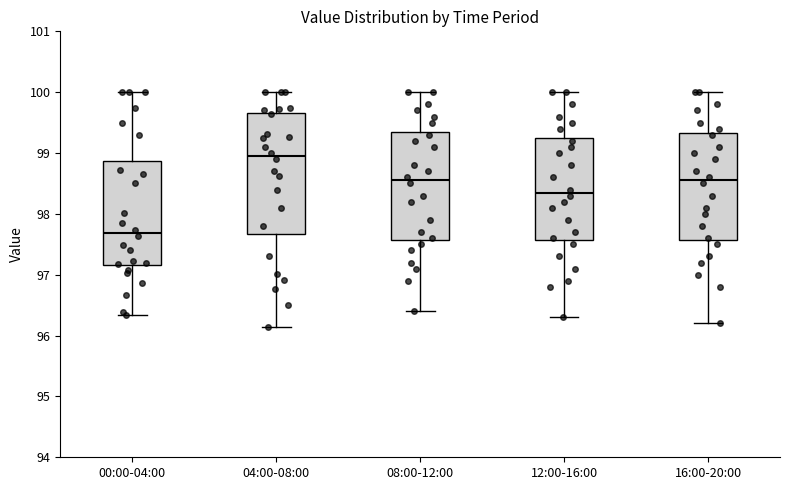

Where does the lower whisker of the box for 12:00-16:00 end on the y-axis? The values are not printed on the chart, so give them approximately, as read against the axis.

96.3